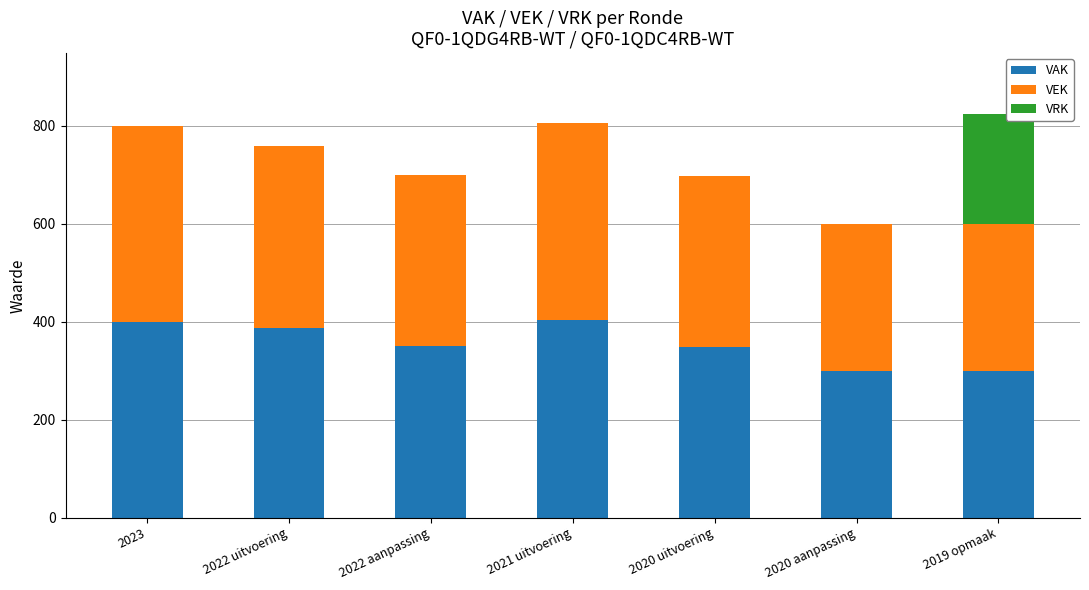

The value of VAK at 2021 uitvoering is 579. True or false?

False